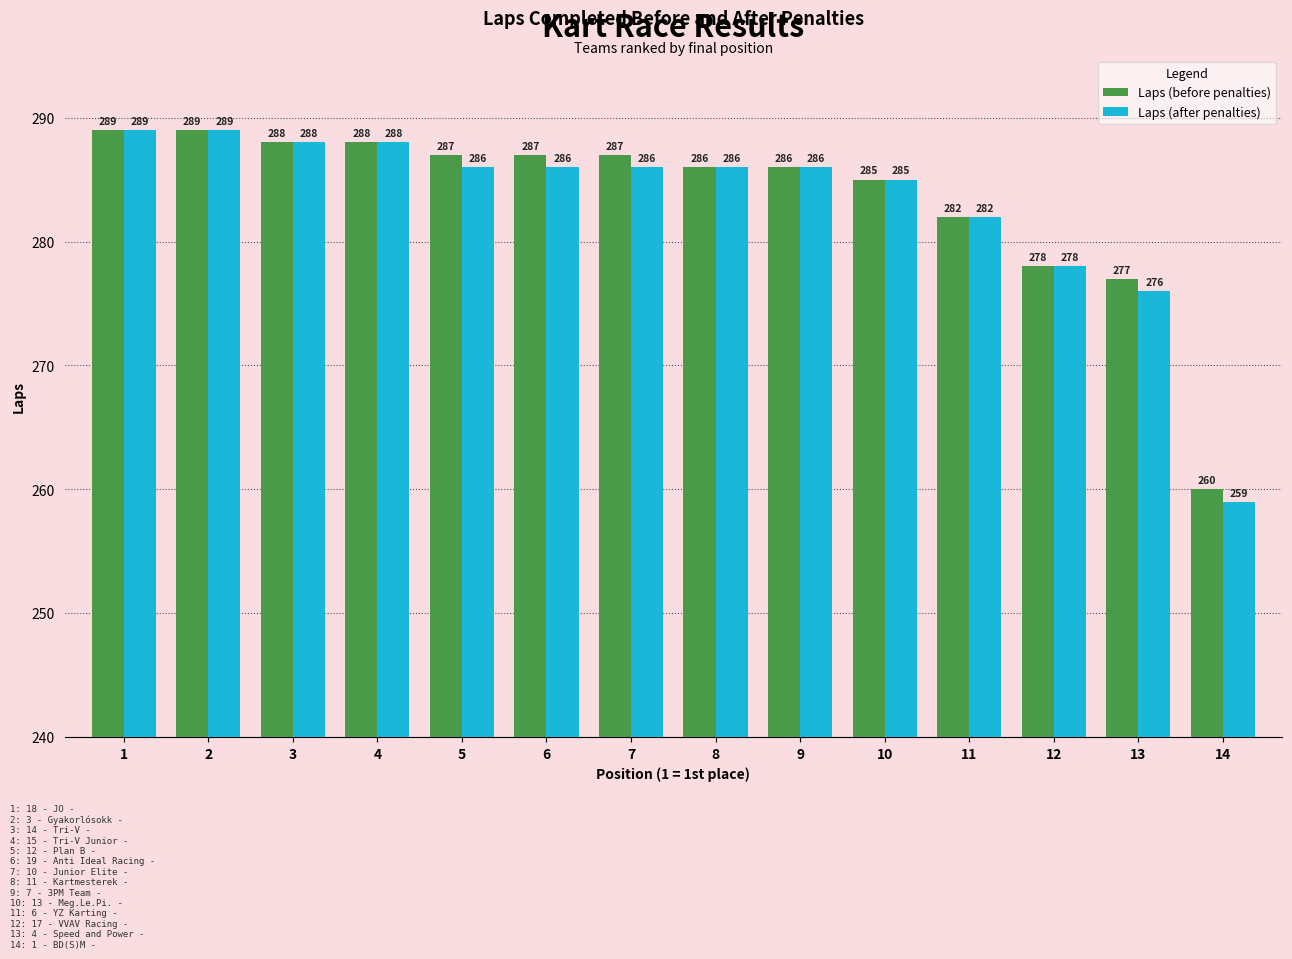

What is the spread (max minus min) of values at 14?

1